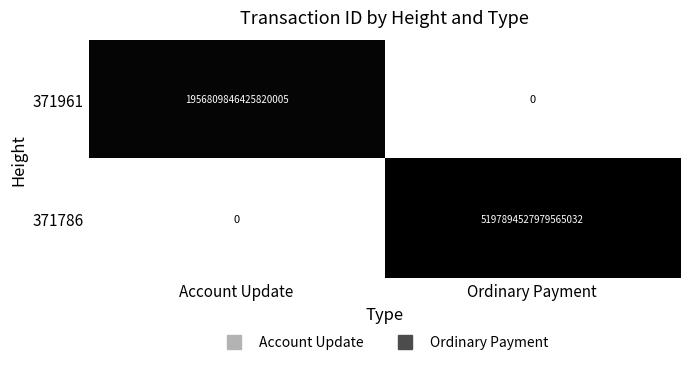

At which label is 371961 closest to 978404923212909952?

Account Update